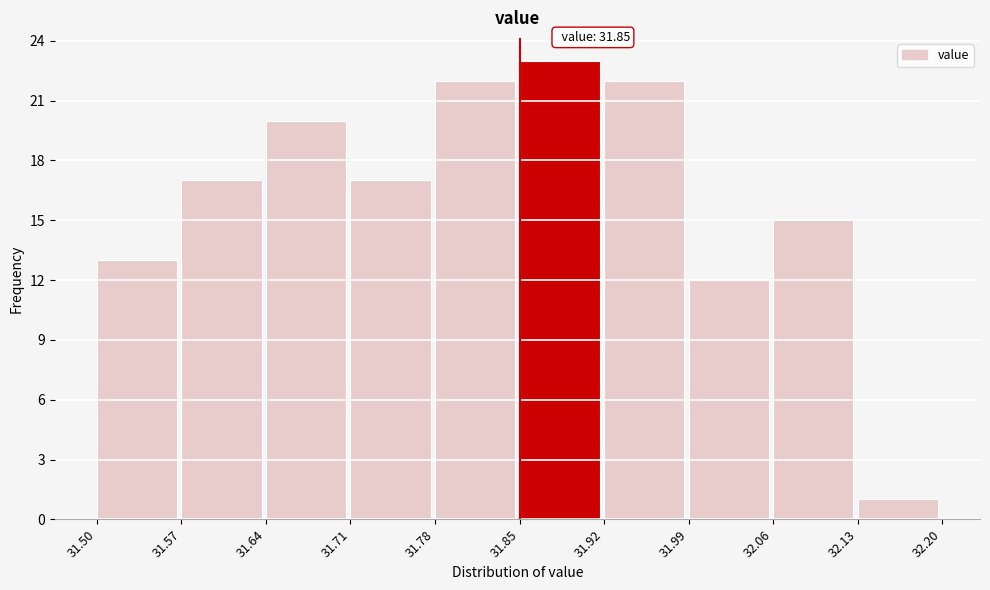

Over which range of the x-axis is the bar tallest?

31.85 to 31.92